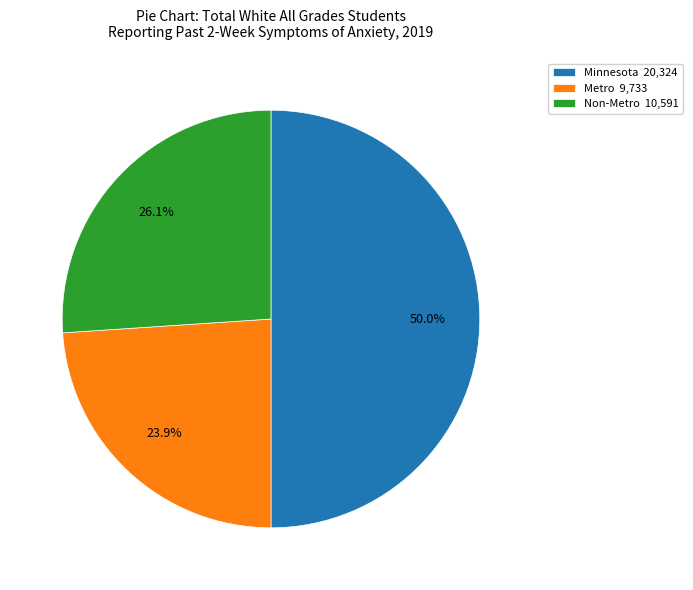

How many segments does this pie chart have?

3